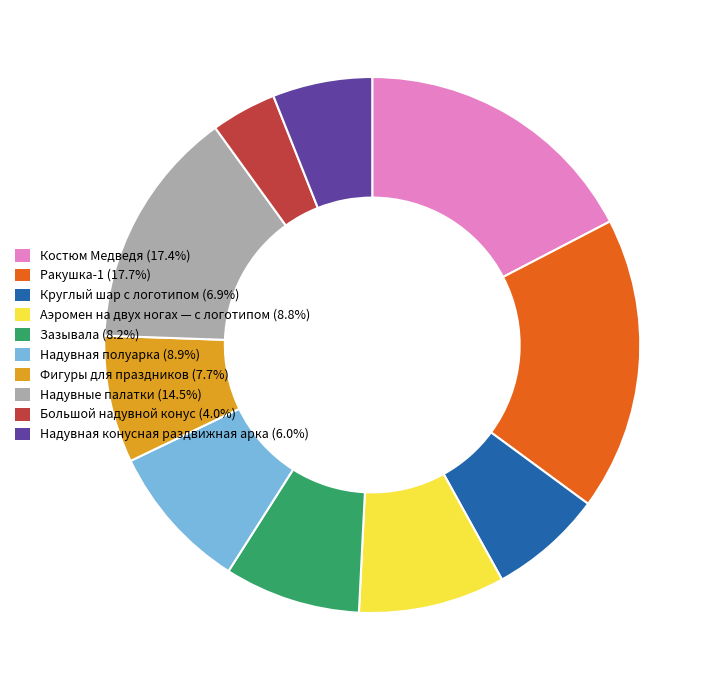

Approximately how many times larger is the value at Ракушка-1 (17.7%) compared to Костюм Медведя (17.4%)?

1.0